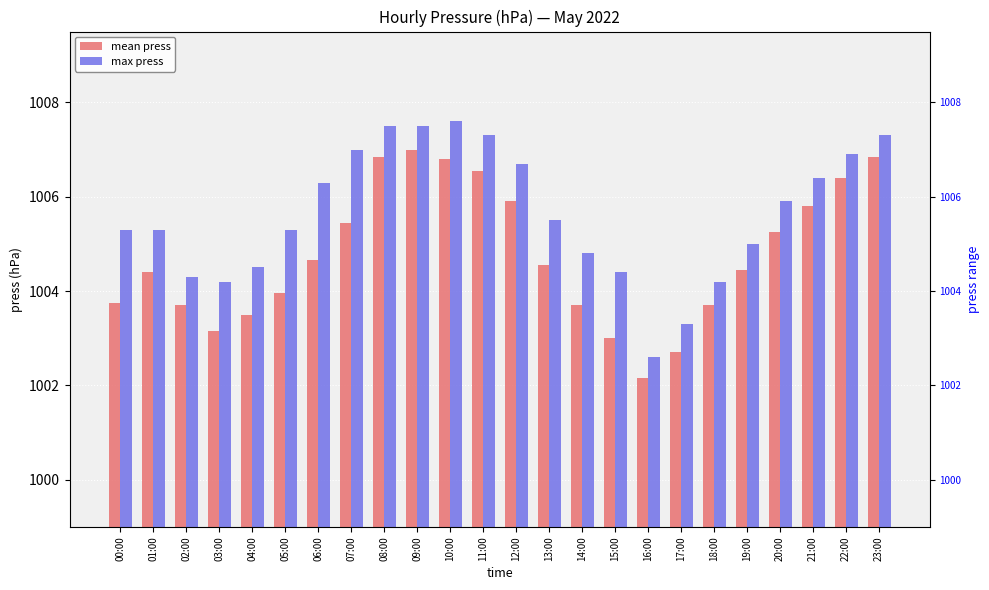

At which label does max press first exceed 1005?

00:00